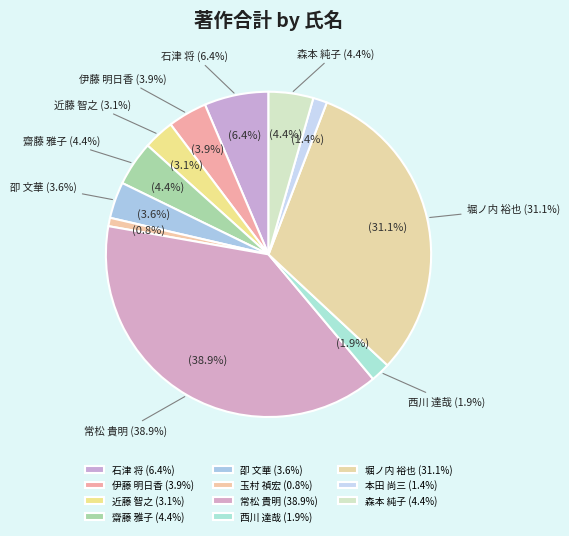

What percentage is the 石津 将 slice, to the nearest percent?

6%